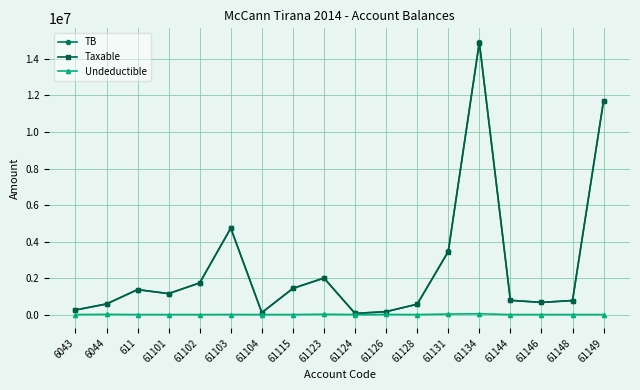

What is the highest value of the Taxable series?

14887859.8